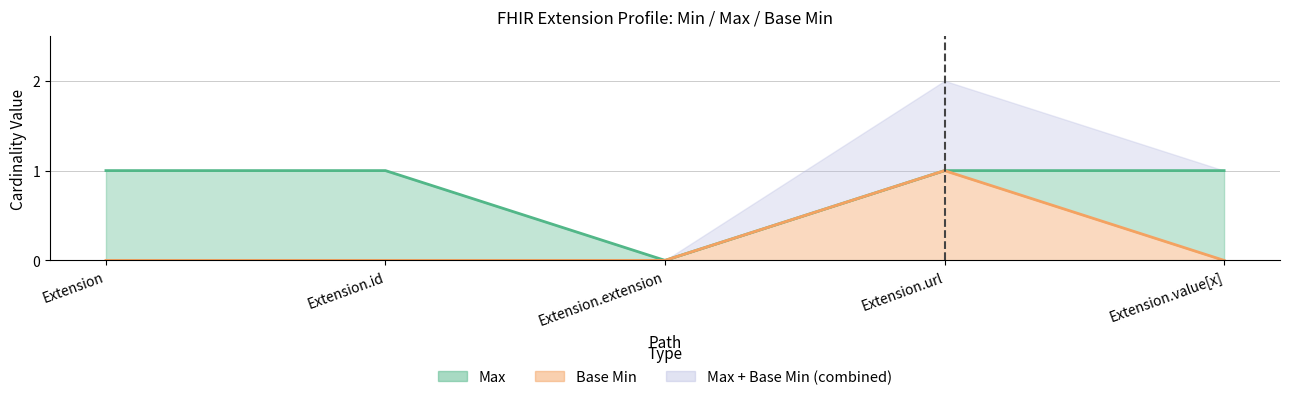

What is the difference between the maximum and second lowest values in the Base Min series?

1